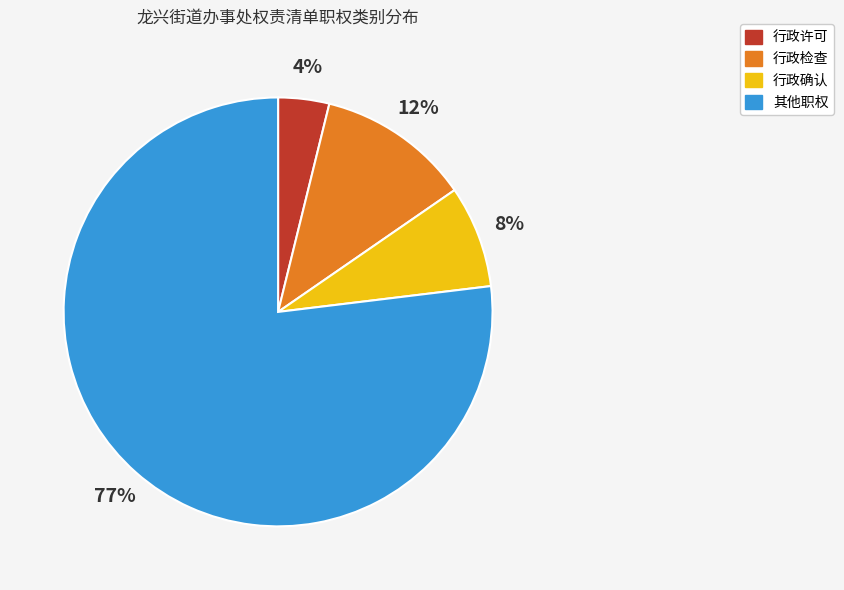

How many segments does this pie chart have?

4